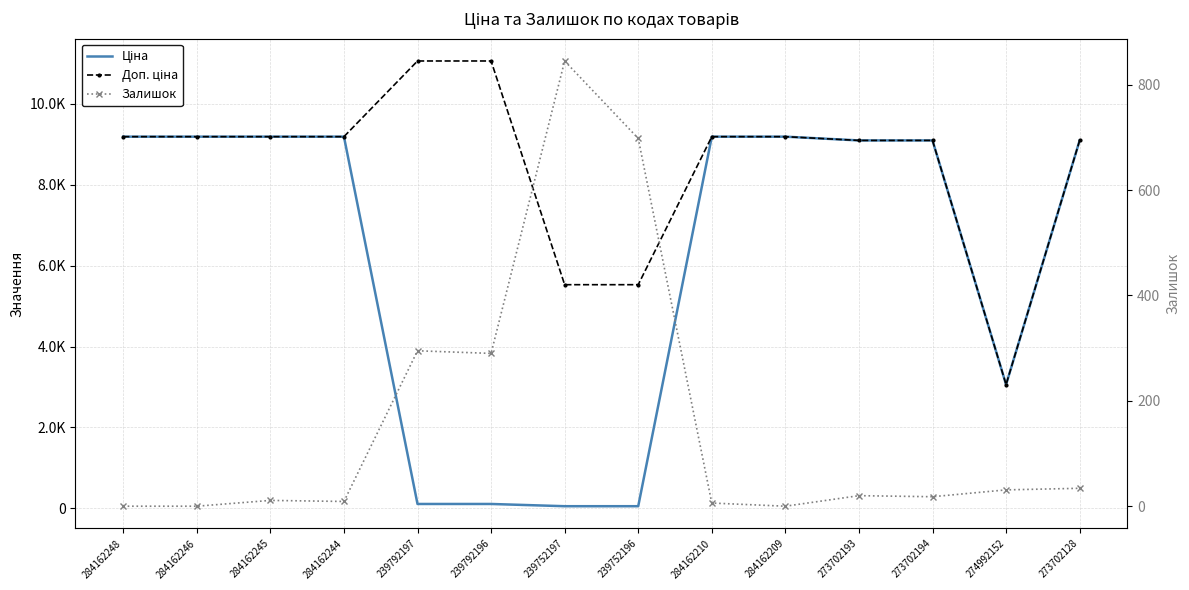

List the series in order of their peak value, lowest first.

Залишок, Ціна, Доп. ціна